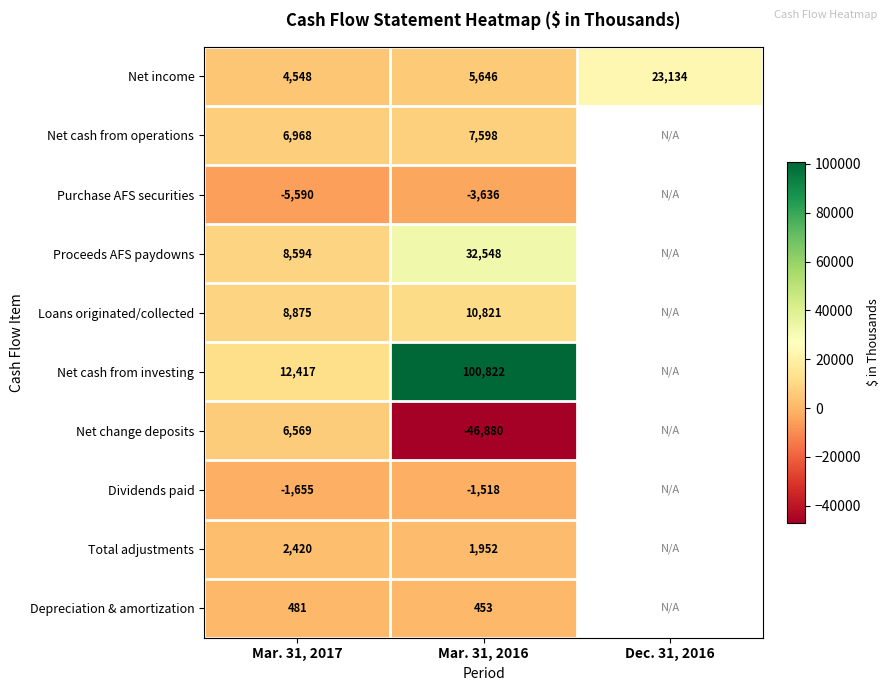

How many categories are shown in the chart?

3